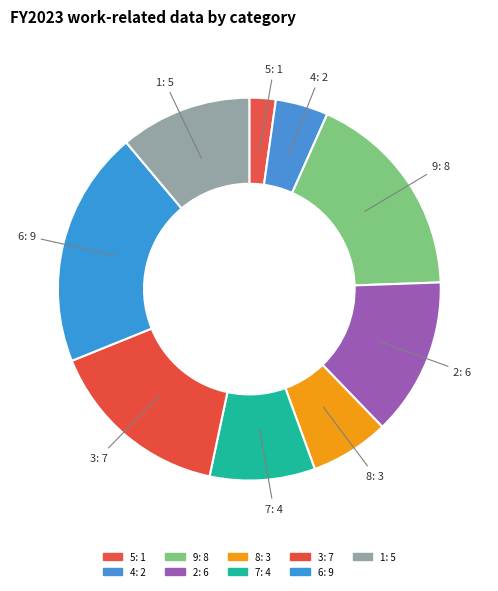

Which has a higher value, 3 or 5?

3